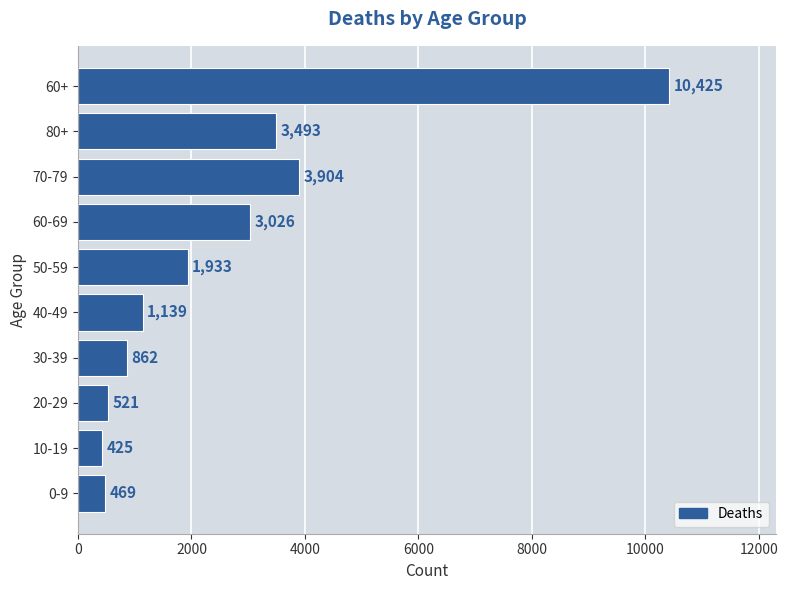

What is the ratio of the value at 80+ to the value at 60+?

0.3